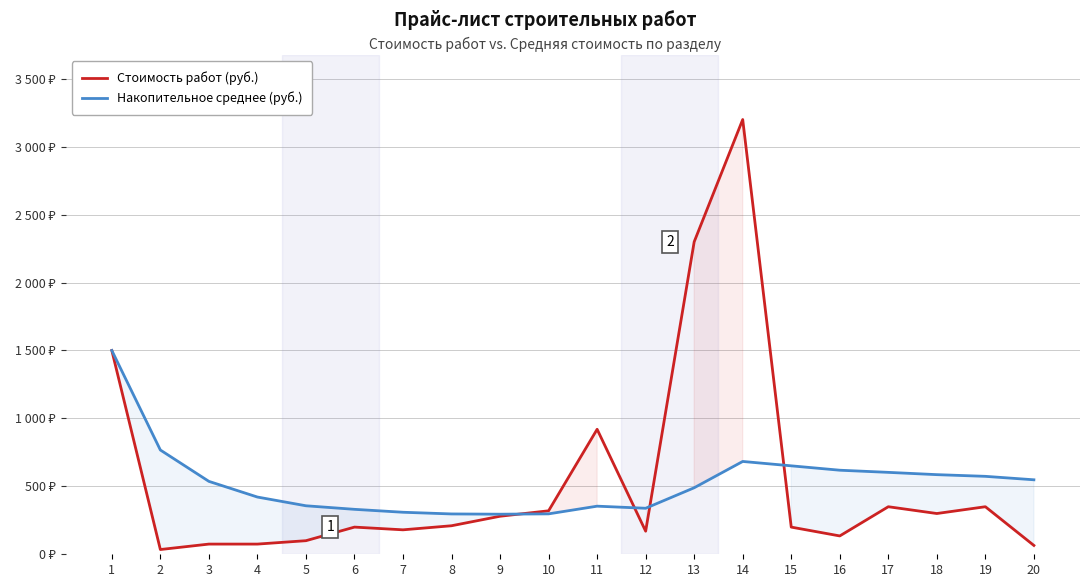

Reading right to left, what are all the values shown in this chart?

Стоимость работ (руб.): 20=65.0	19=350.0	18=300.0	17=350.0	16=135.0	15=200.0	14=3200.0	13=2300.0	12=170.0	11=920.0	10=320.0	9=280.0	8=210.0	7=180.0	6=200.0	5=100.0	4=75.0	3=75.0	2=35.0	1=1500.0
Накопительное среднее (руб.): 20=548.2	19=573.7	18=586.1	17=602.9	16=618.8	15=651.0	14=683.2	13=489.6	12=338.8	11=354.1	10=297.5	9=295.0	8=296.9	7=309.3	6=330.8	5=357.0	4=421.2	3=536.7	2=767.5	1=1500.0